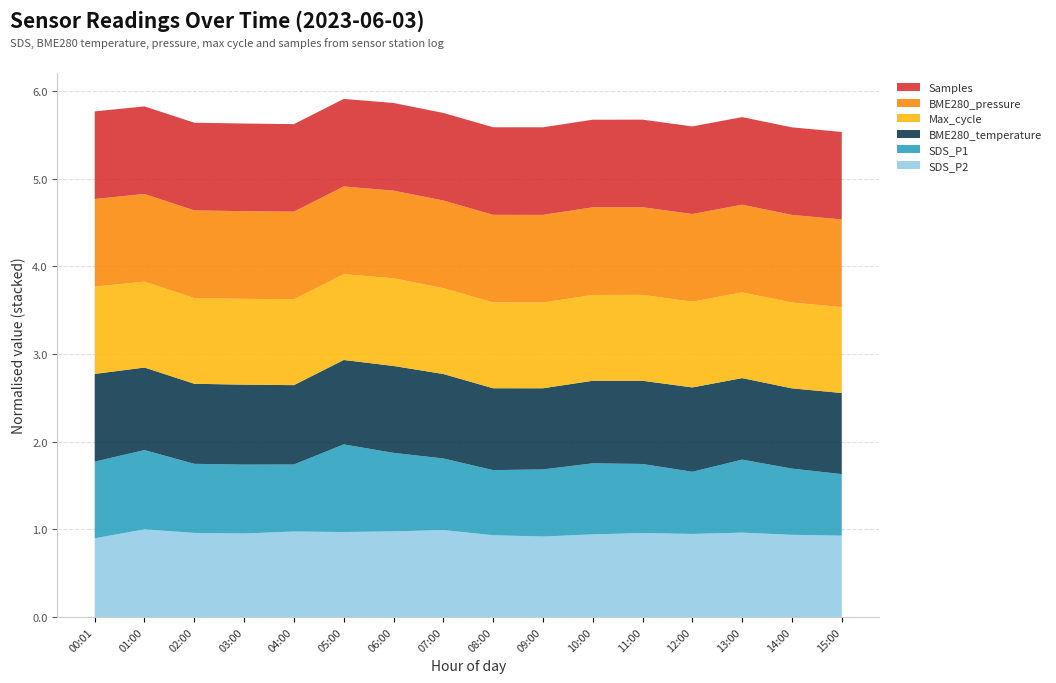

What is the total value across all series at 14:00?

5.6